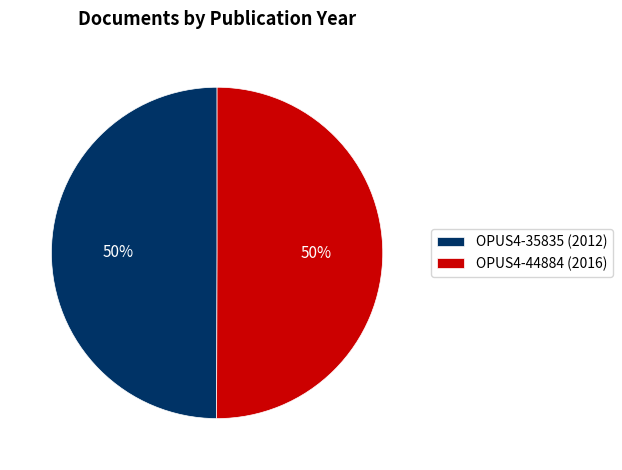

Is it true that OPUS4-44884 (2016) is 42% of the pie?

False